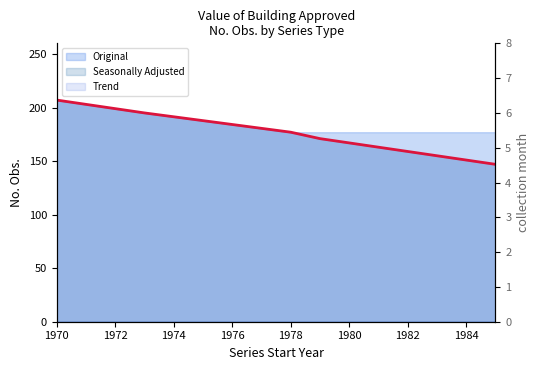

What is the greatest value displayed?

207